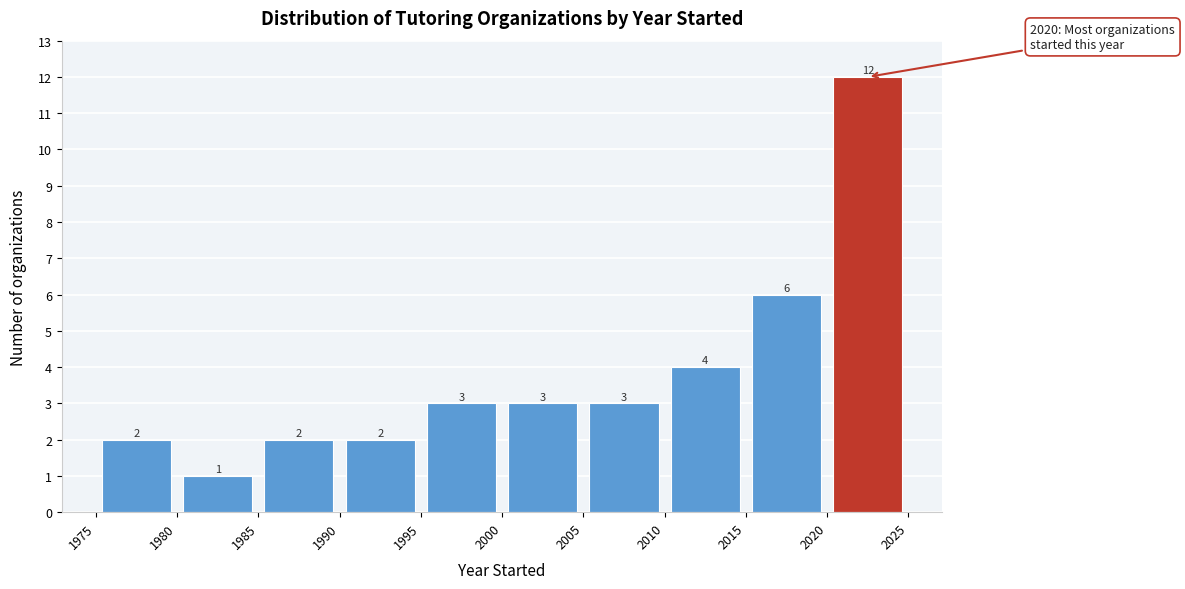

How tall is the bar that spans 2000 to 2005 on the x-axis?

3